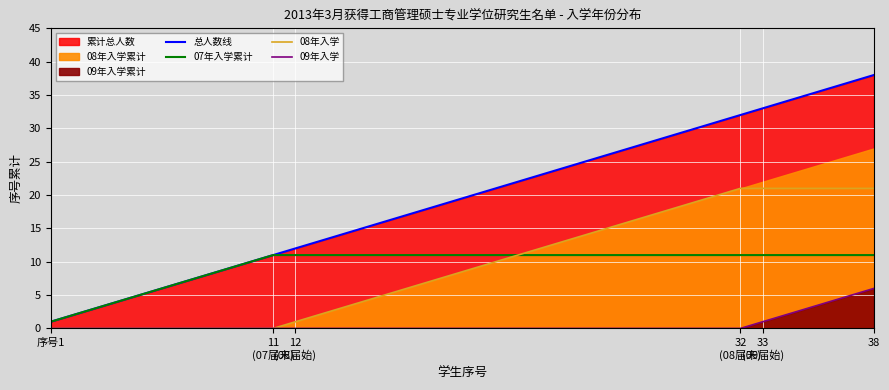

What is the difference between the second highest and minimum values in the 09年入学 series?

5